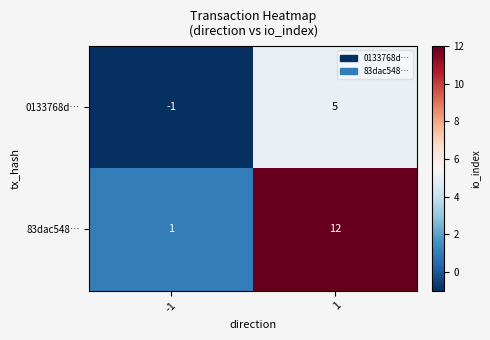

What is the difference between the 83dac548… values at 1 and -1?

11